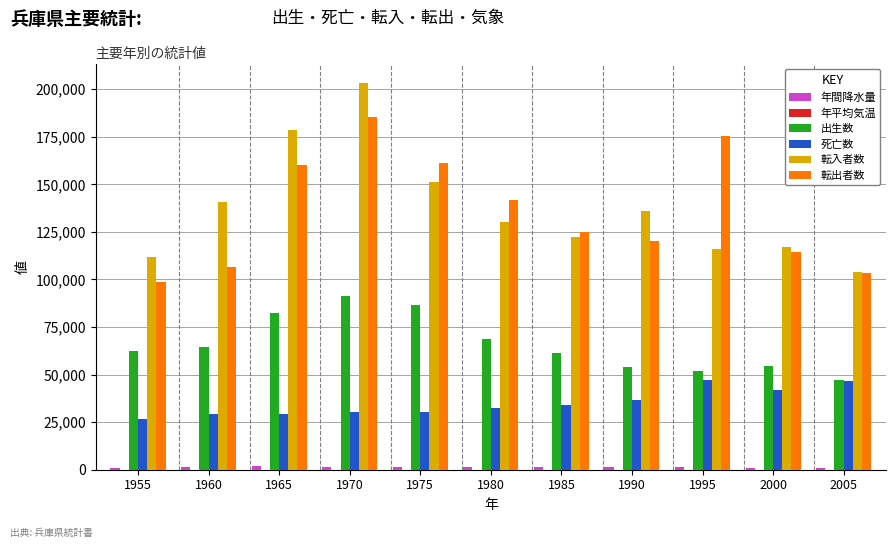

Between 1980 and 2005, which series saw the biggest shift?

転出者数